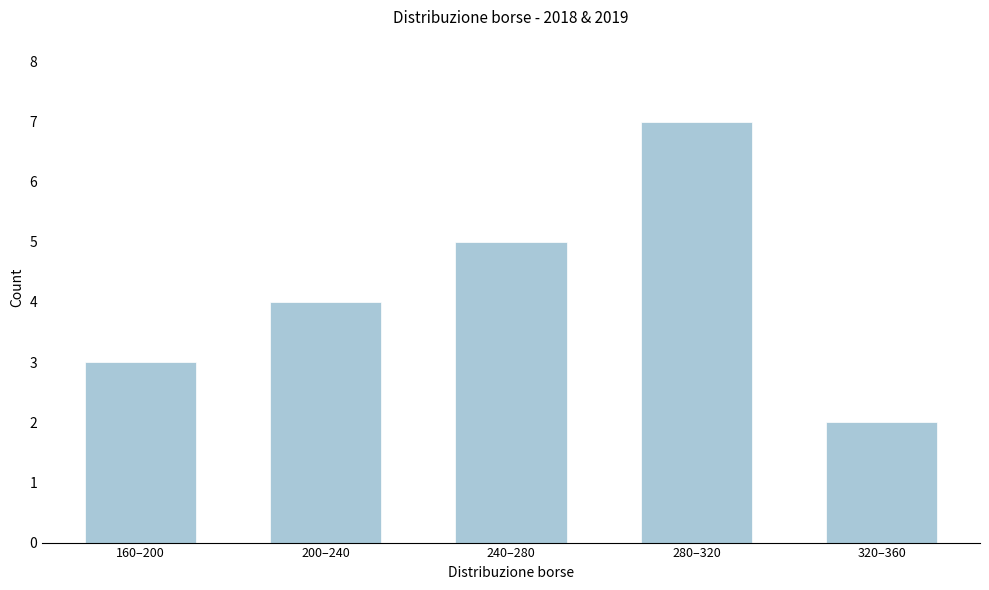

Reading left to right, list all the values displayed in this chart.

3	4	5	7	2